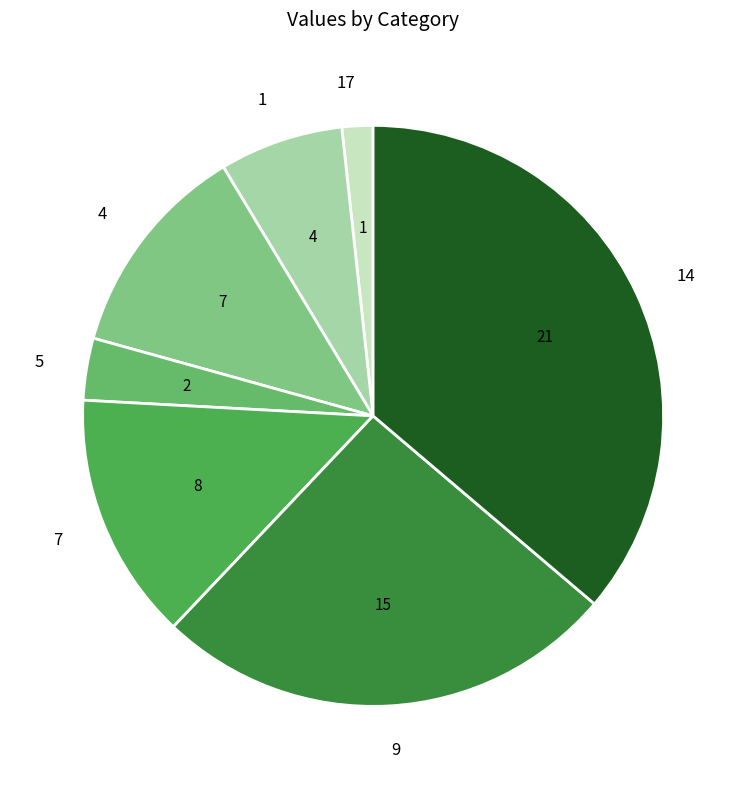

Is it true that 4 is 5% of the pie?

False